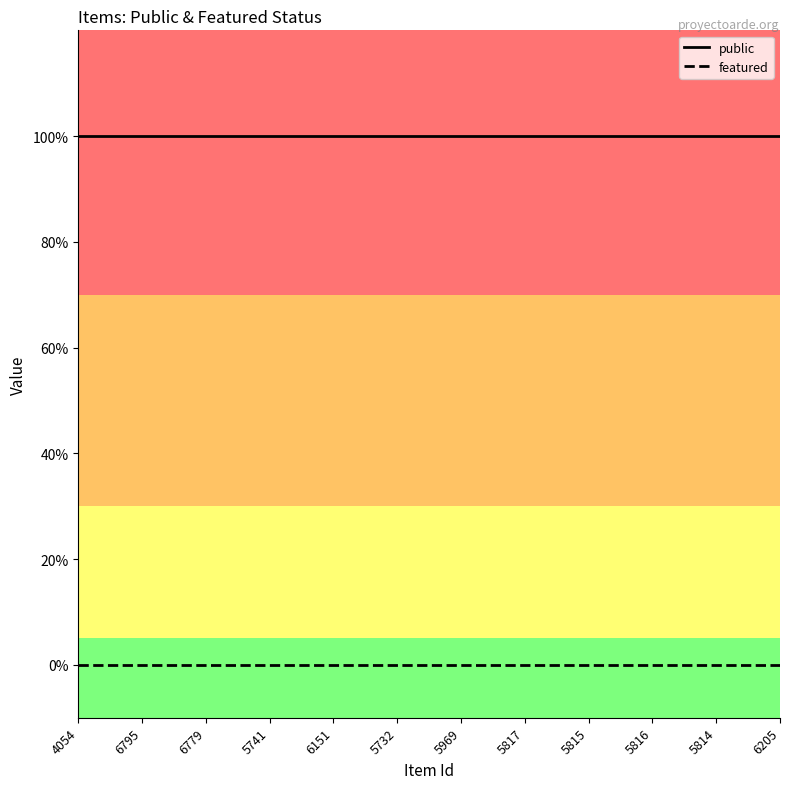

What are all the series names shown in the legend?

public, featured